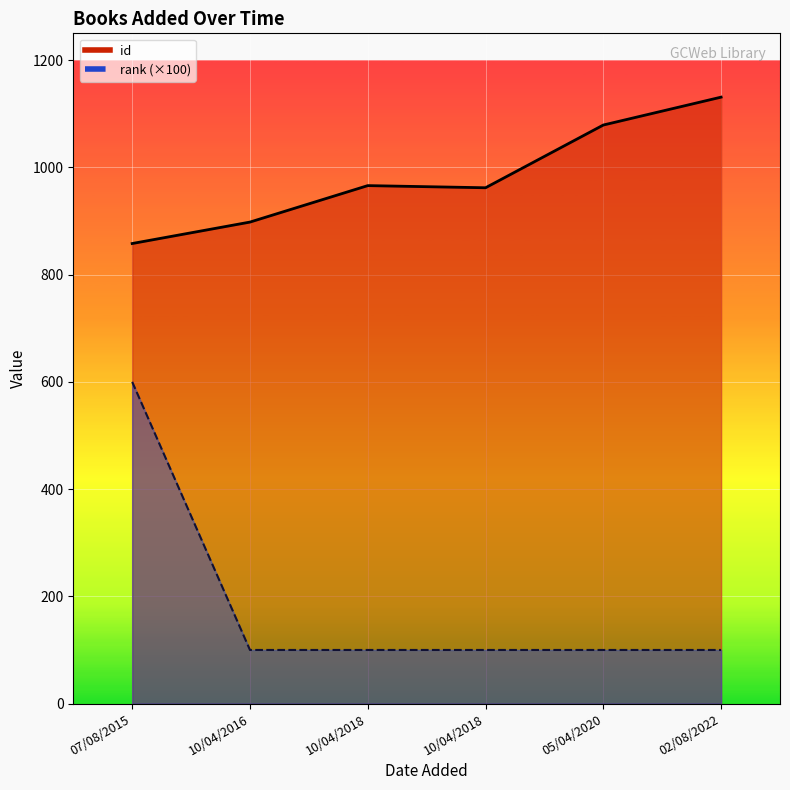

Reading left to right, extract all data points from this chart.

id: 02/08/2022=1131	05/04/2020=1079	10/04/2018=962	10/04/2018=966	10/04/2016=898	07/08/2015=858
rank: 02/08/2022=1	05/04/2020=1	10/04/2018=1	10/04/2018=1	10/04/2016=1	07/08/2015=6